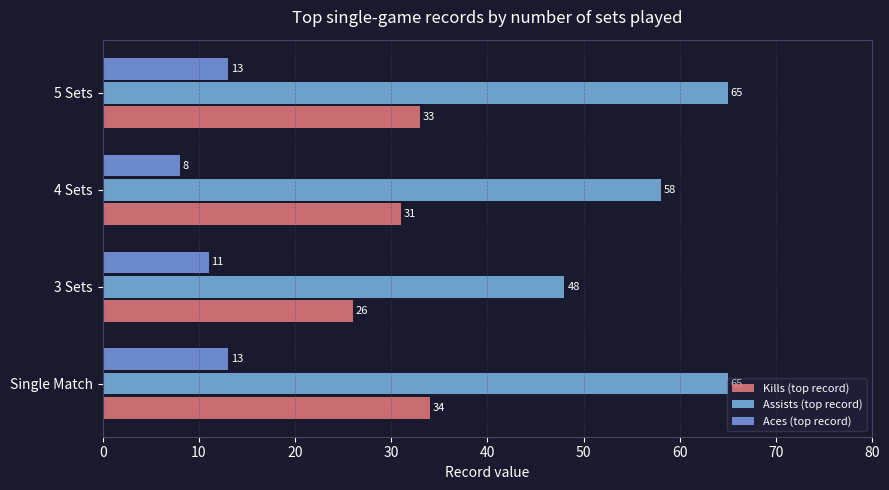

What is the difference between the maximum and minimum values in the Assists (top record) series?

17